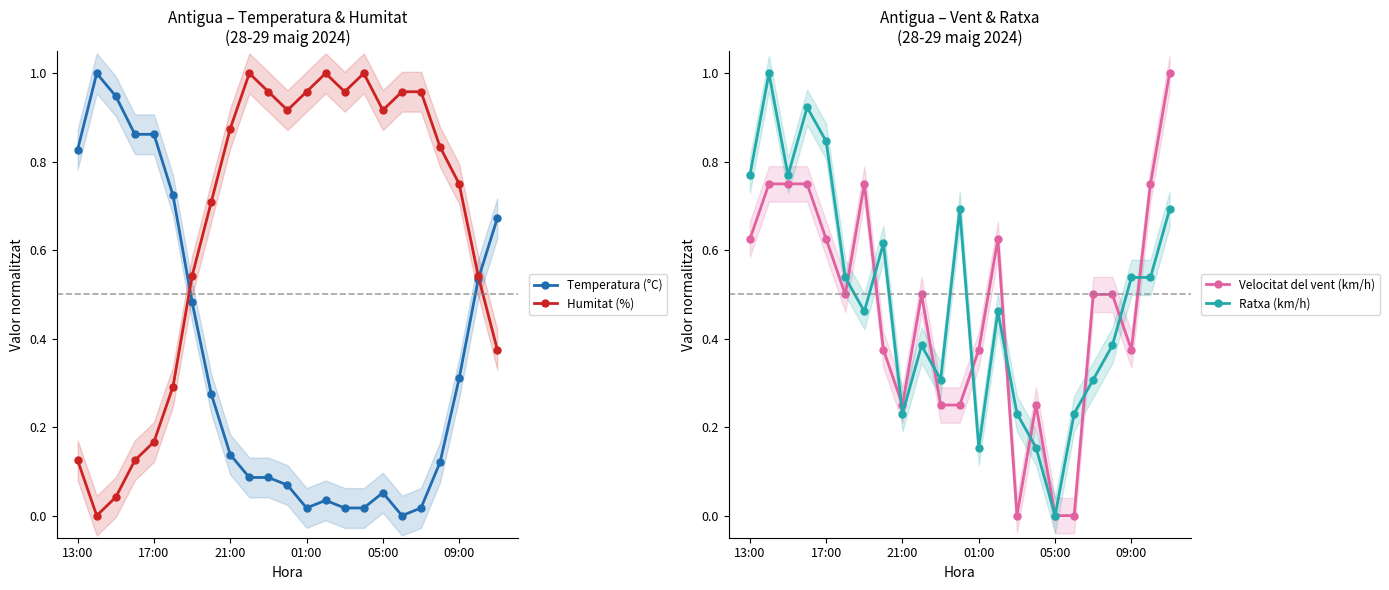

True or false: Humitat (%) has more than 1 interior local peaks.

True